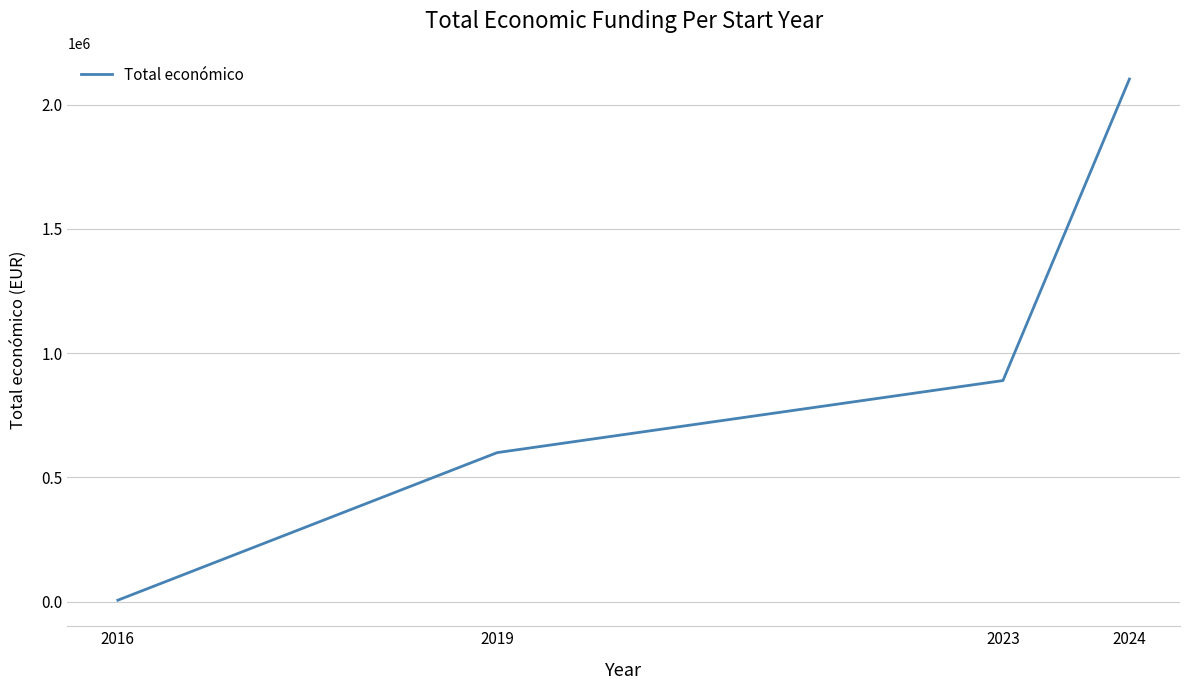

Reading right to left, extract all data points from this chart.

2024=2103393	2023=889999	2019=599962	2016=6000